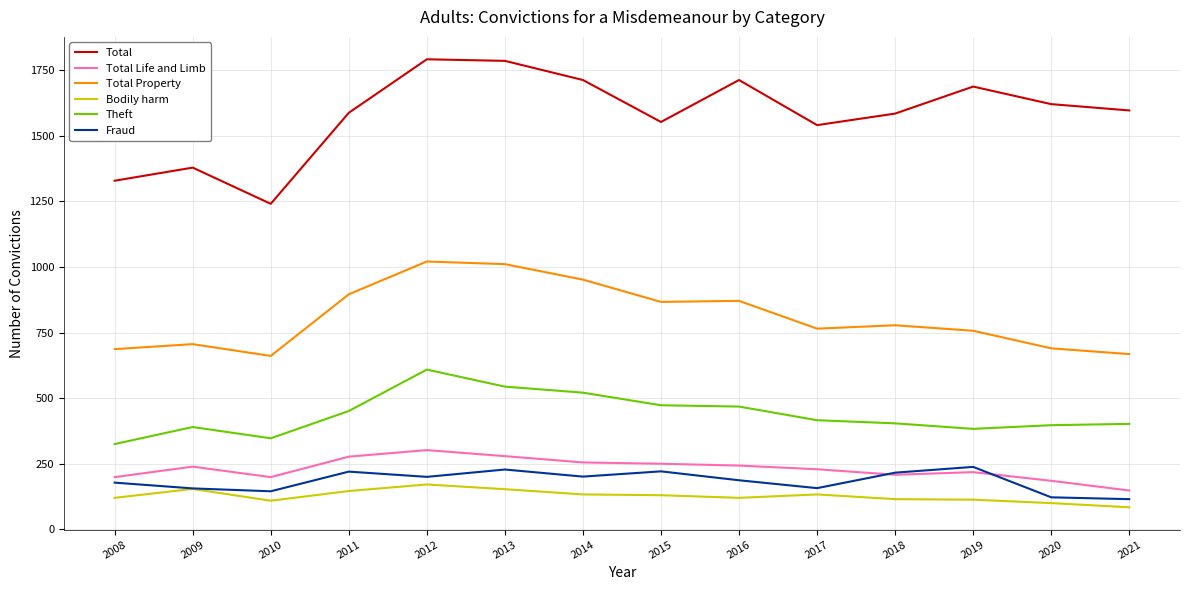

True or false: Total and Total Property intersect in this chart.

False